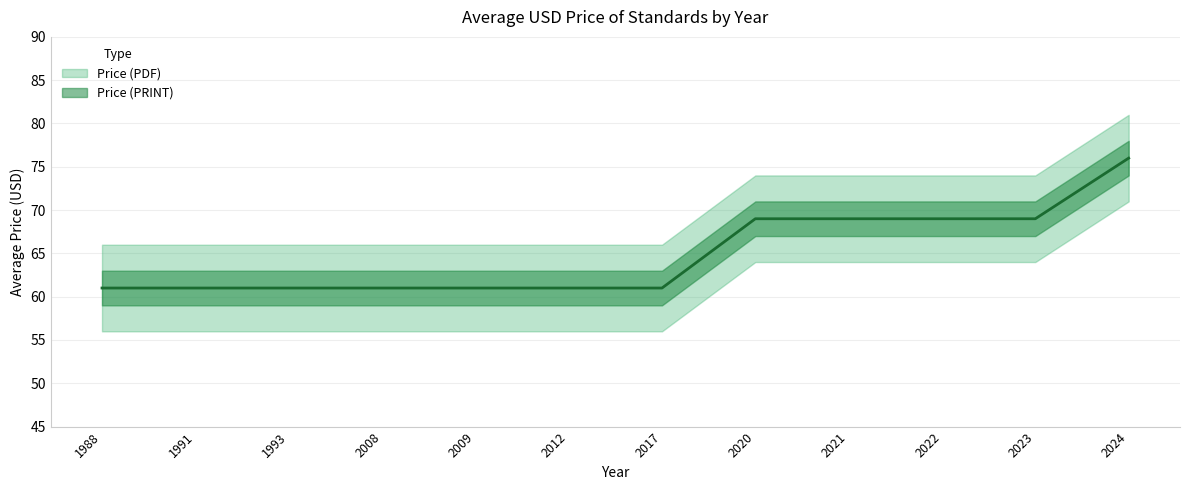

Is it true that the value at 2008 is 29?

False